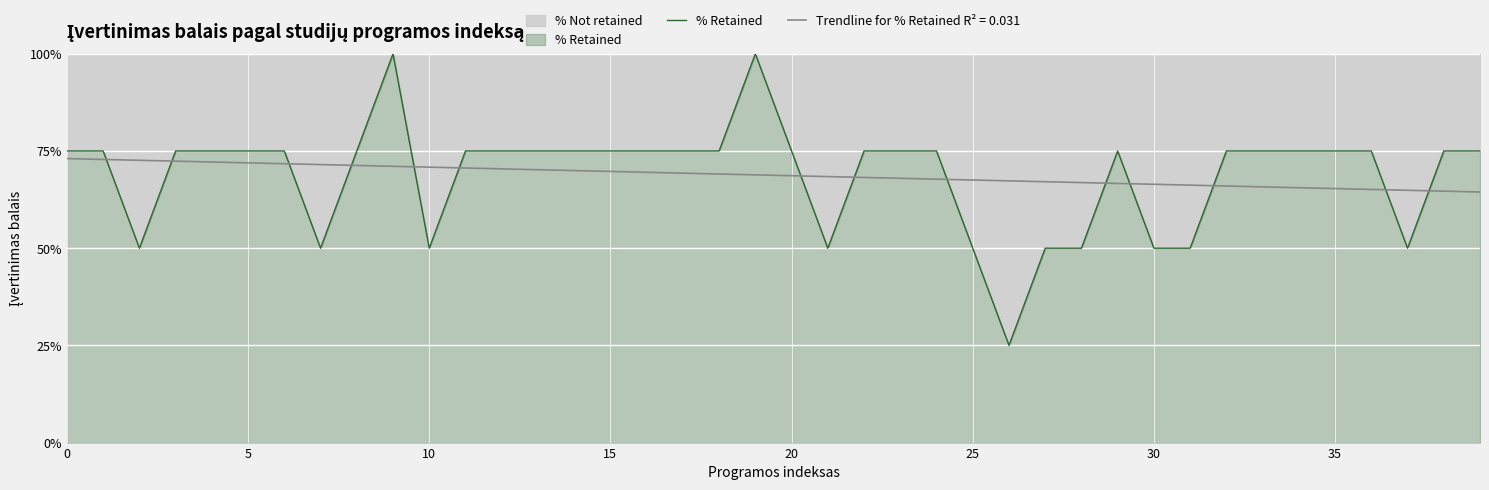

How many interior local valleys (lower than both neighbors) does the data have?

6